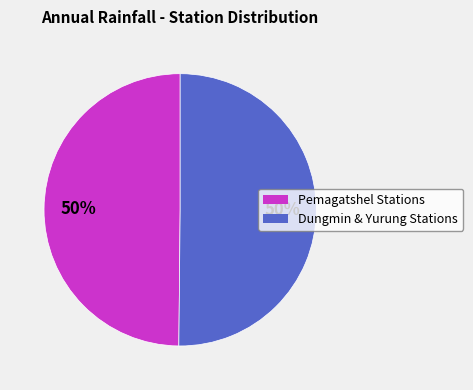

To the nearest percent, what is the average slice percentage?

50%